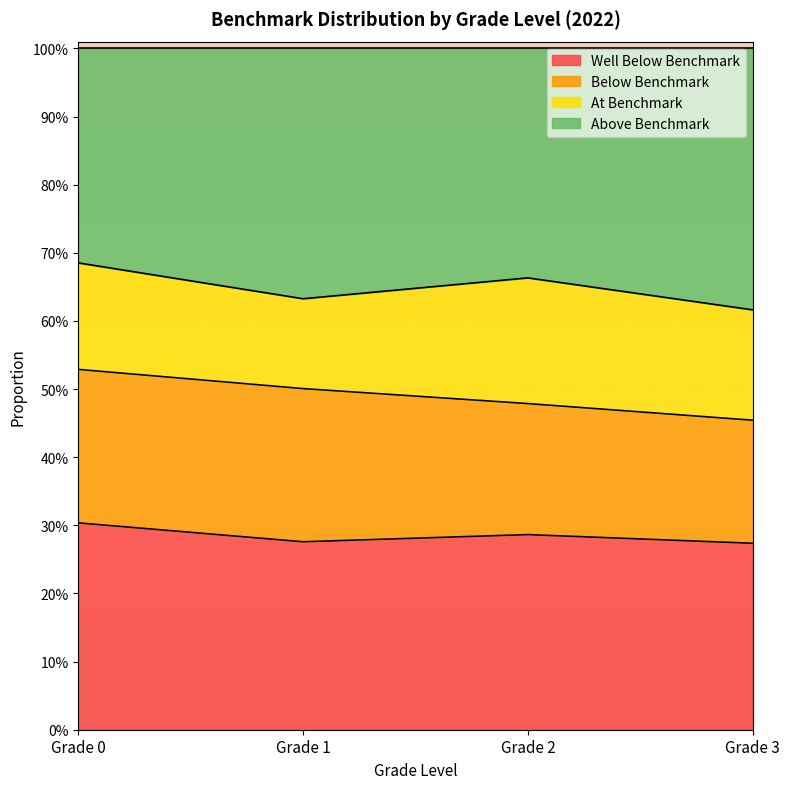

Does the chart display data point markers on the line(s)?

No